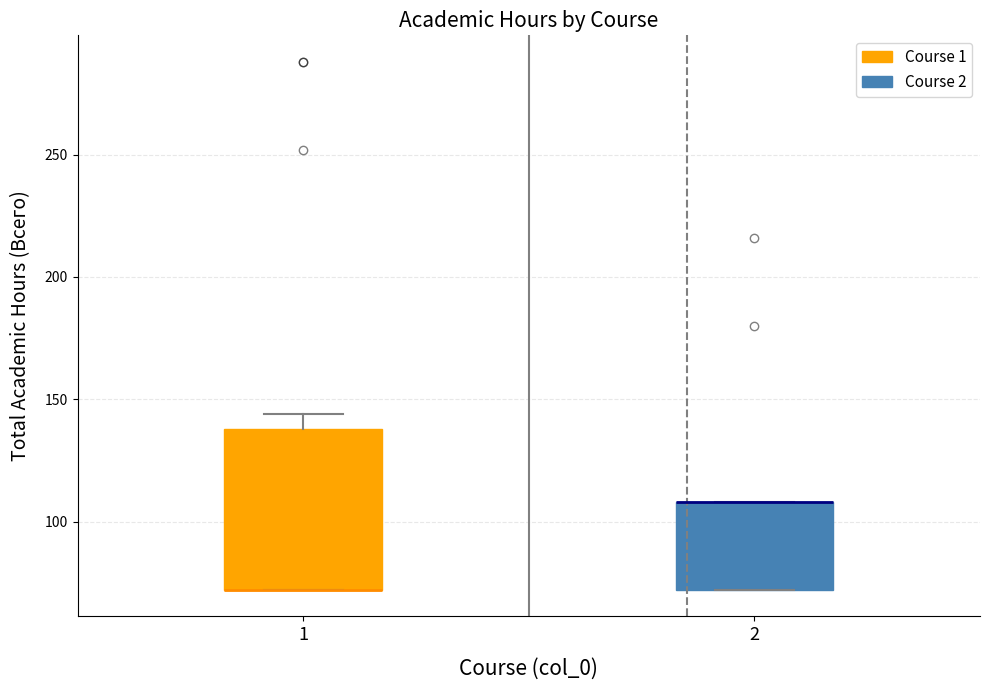

Reading left to right, read every box against the y-axis: the position of its median line, the range the box covers, and the ends of its whiskers. The values are not printed on the chart, so give them approximately, as read against the axis.

1: median 70 (drawn on the box's lower edge), box 70 to 140, whiskers 70 to 145
2: median 110 (drawn on the box's upper edge), box 70 to 110, whiskers 70 to 110